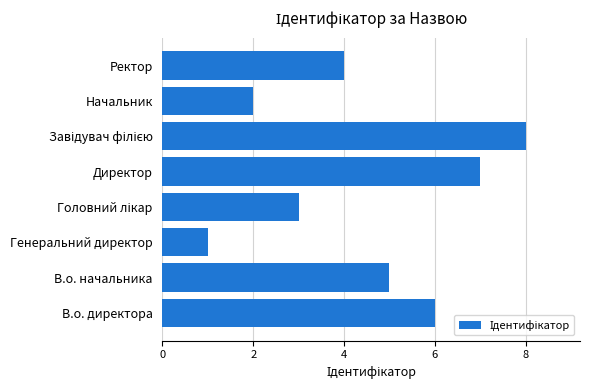

Count the number of data series in this chart.

1